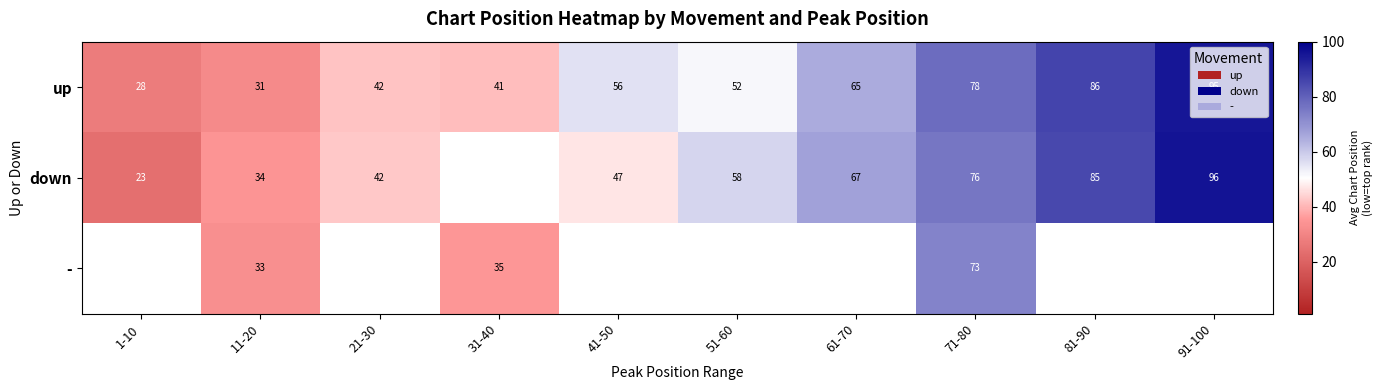

Which category has the highest value across all series?

91-100